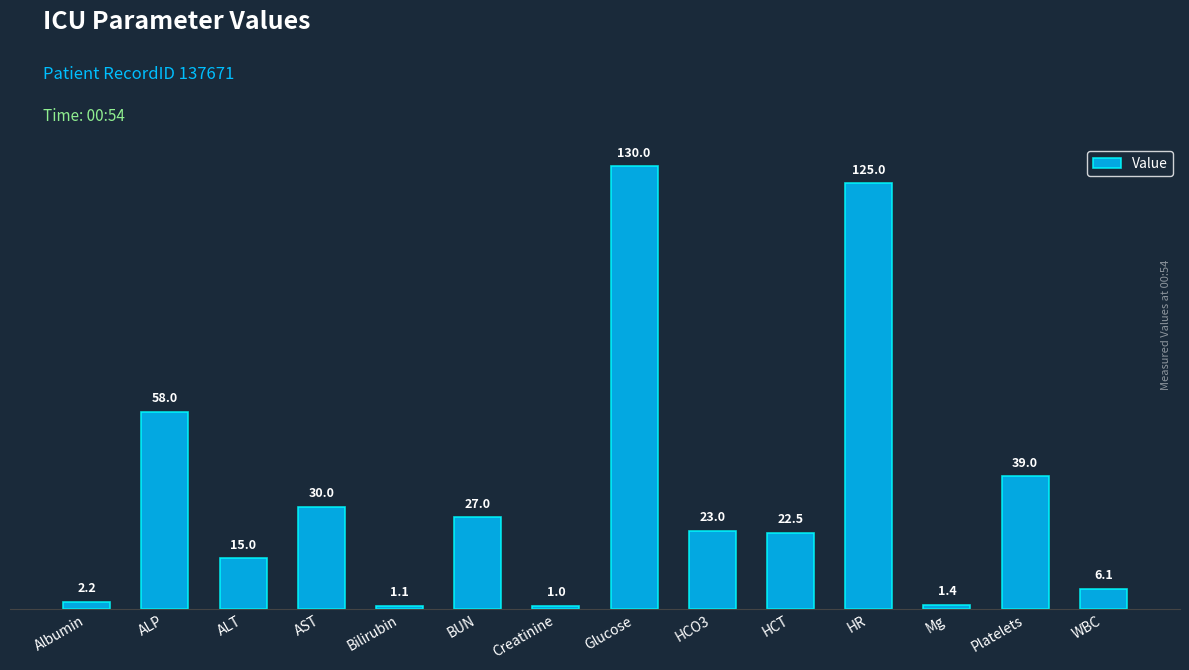

What is the sum of all values?

481.3